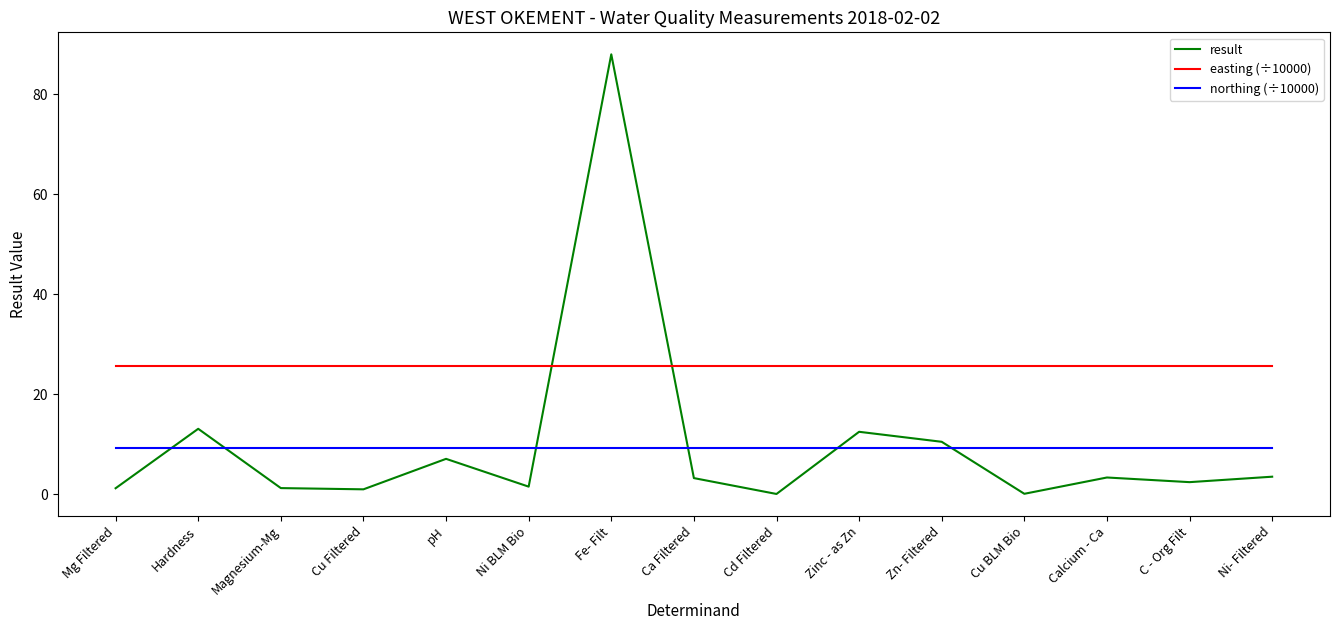

Rank the series at Zn- Filtered from lowest to highest value.

northing (÷10000), result, easting (÷10000)